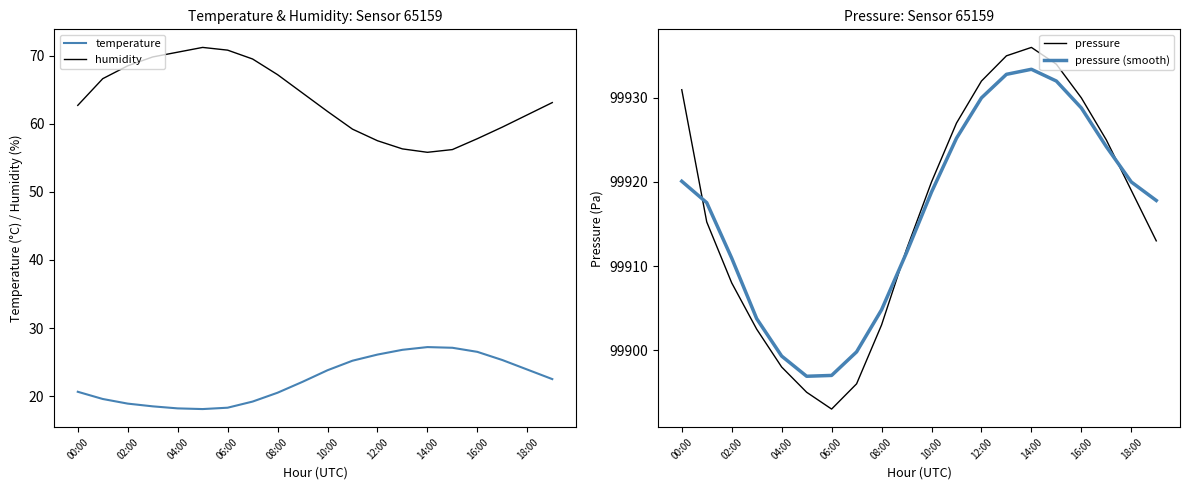

True or false: temperature has a value of 9.6 at 04:00.

False